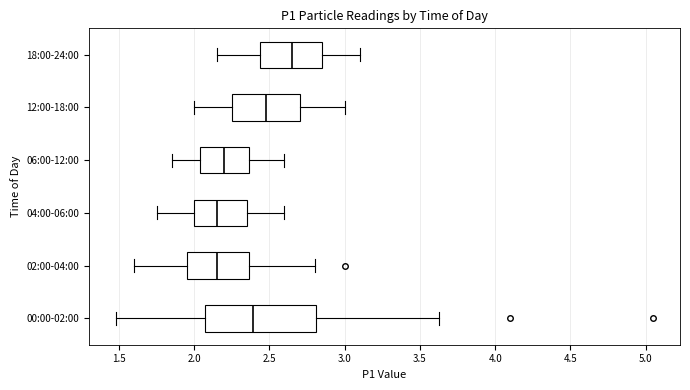

Reading bottom to top, read every box against the x-axis: the position of its median line, the range the box covers, and the ends of its whiskers. The values are not printed on the chart, so give them approximately, as read against the axis.

00:00-02:00: median 2.40, box 2.10 to 2.80, whiskers 1.50 to 3.65
02:00-04:00: median 2.15, box 1.95 to 2.35, whiskers 1.60 to 2.80
04:00-06:00: median 2.15, box 2.00 to 2.35, whiskers 1.75 to 2.60
06:00-12:00: median 2.20, box 2.05 to 2.35, whiskers 1.85 to 2.60
12:00-18:00: median 2.50, box 2.25 to 2.70, whiskers 2.00 to 3.00
18:00-24:00: median 2.65, box 2.45 to 2.85, whiskers 2.15 to 3.10